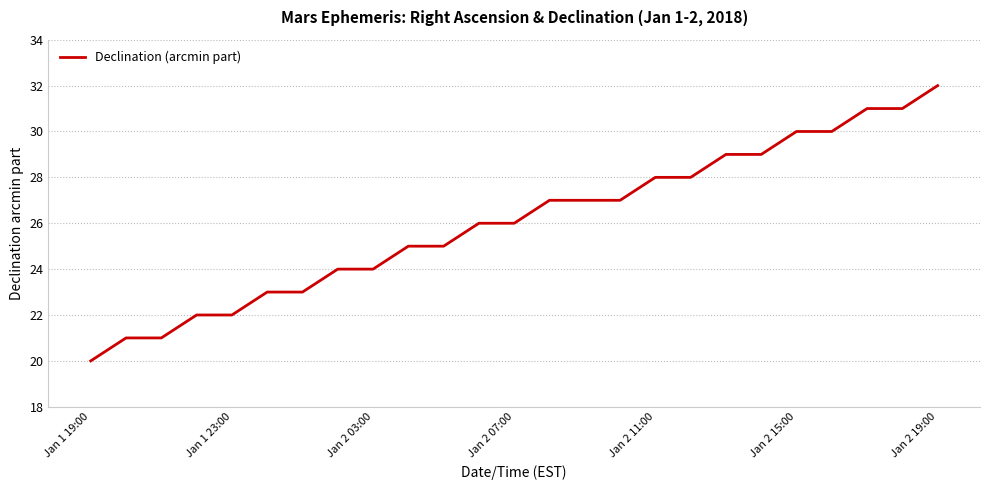

Count the number of categories in the chart.

25